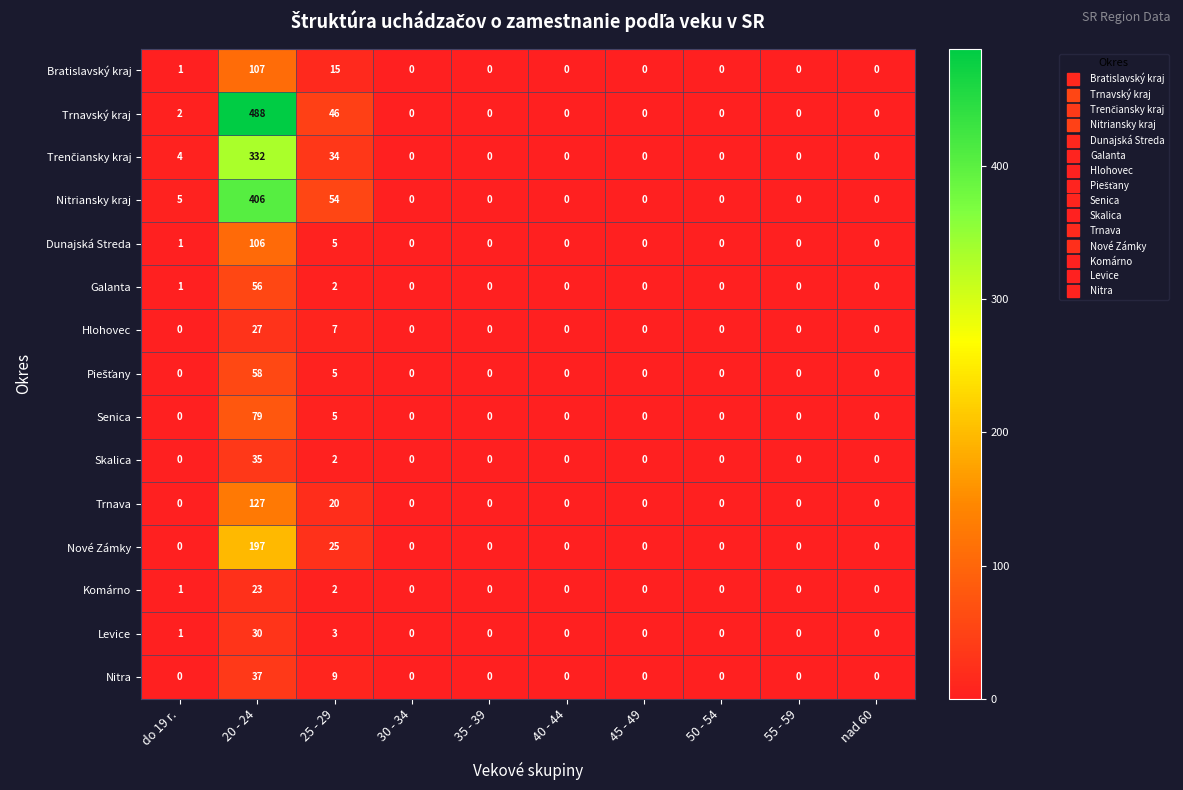

Which category has the highest value in the Galanta series?

20 - 24